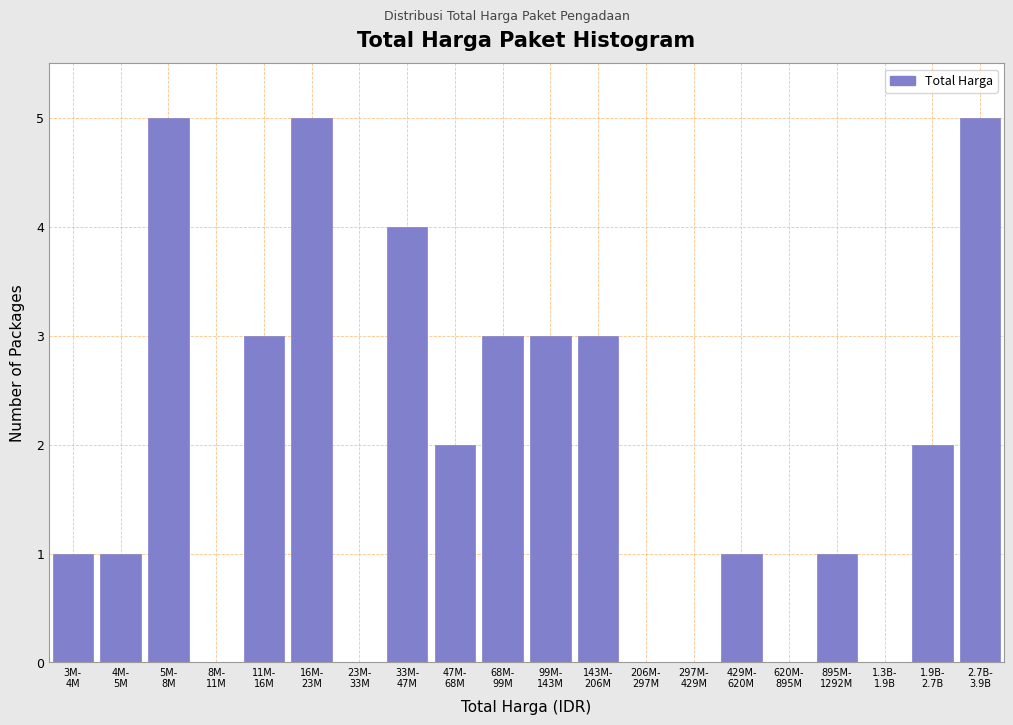

What is the greatest value displayed?

5